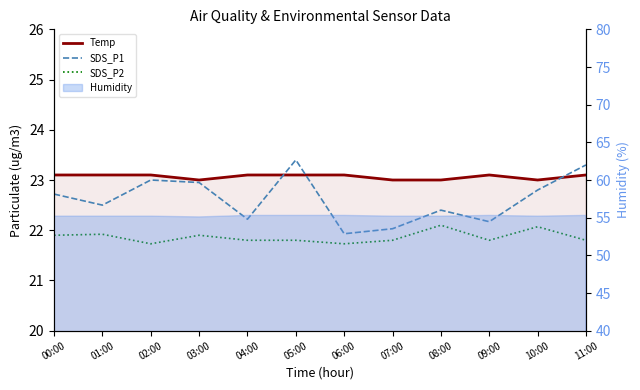

True or false: SDS_P1 has more than 2 interior local peaks.

True